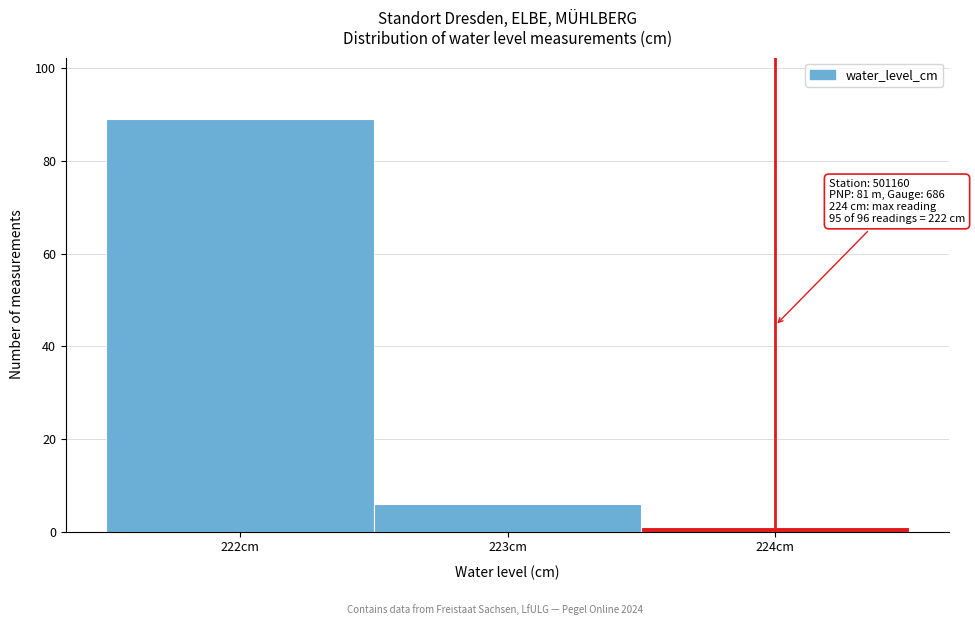

Which range on the x-axis has the tallest bar?

221.5 to 222.5